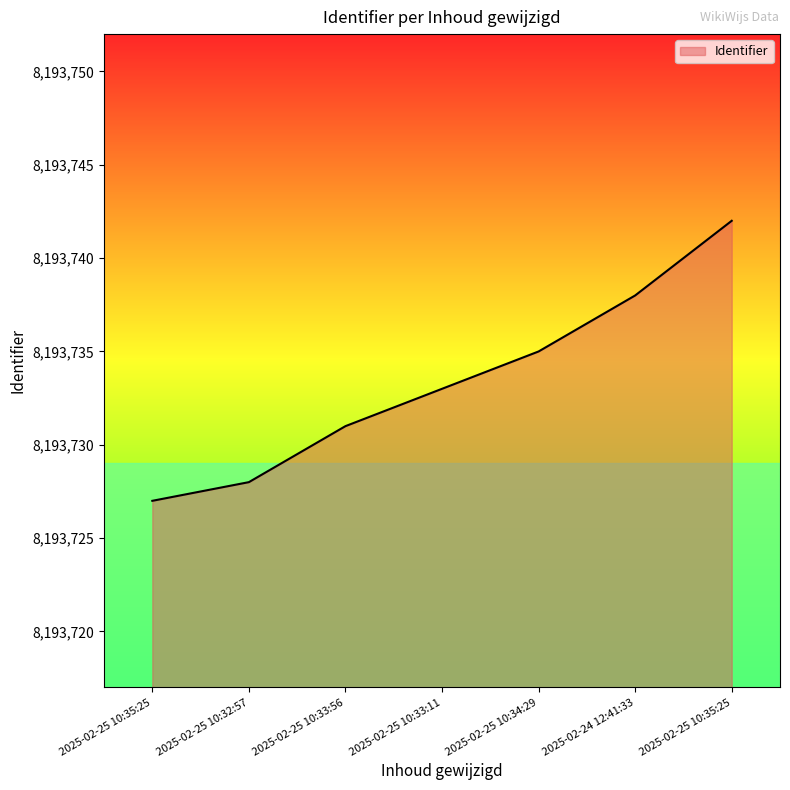

How many values are below 8193733?

3